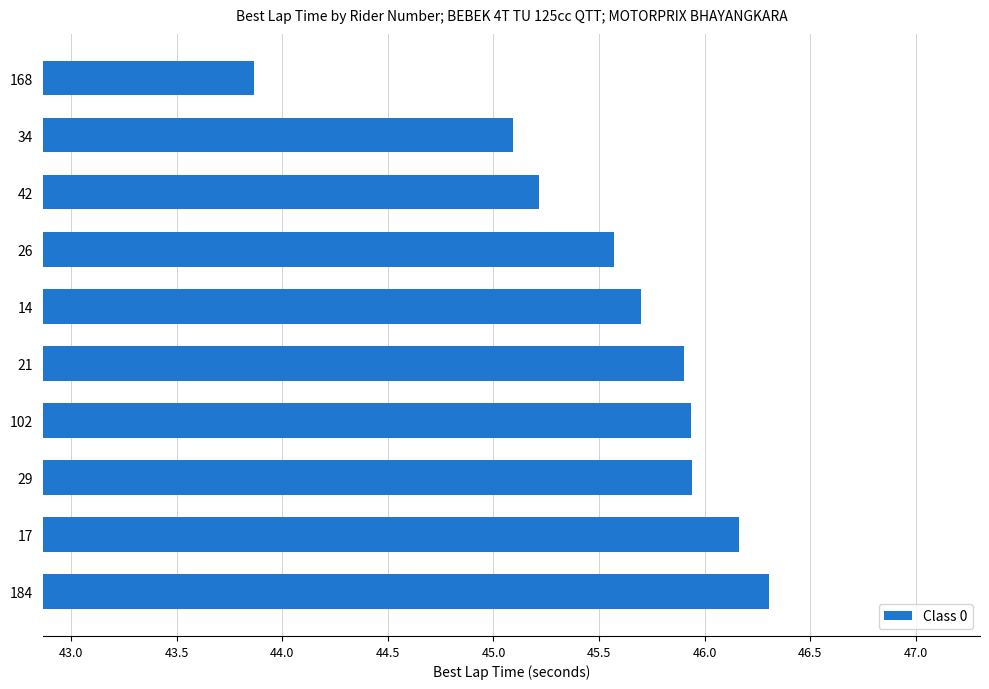

What is the sum of all values?

455.7